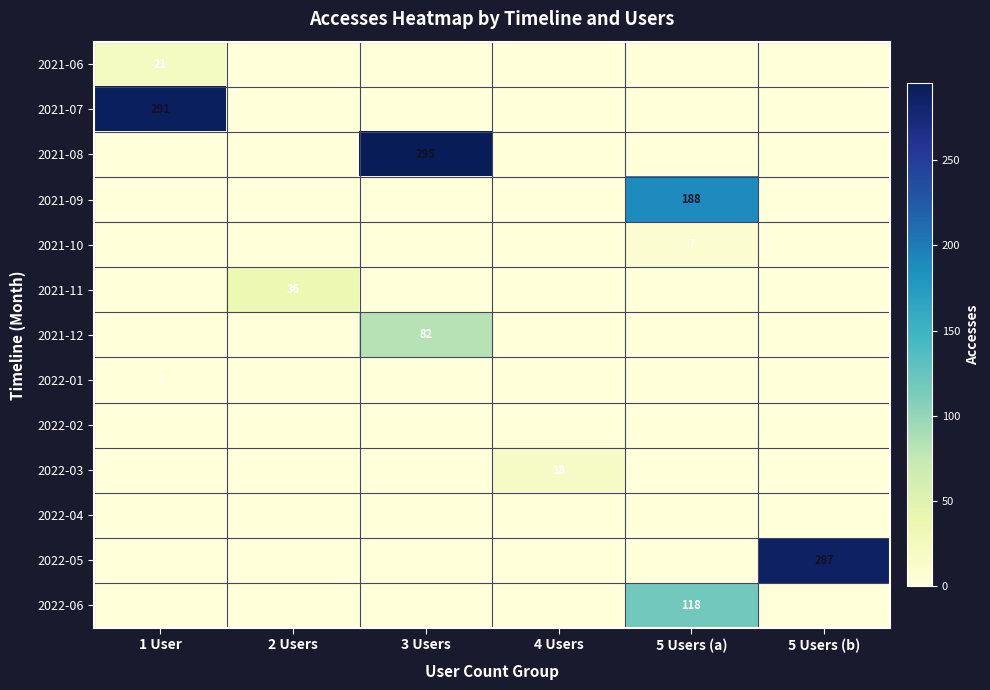

Which series has the widest spread of values?

2021-08